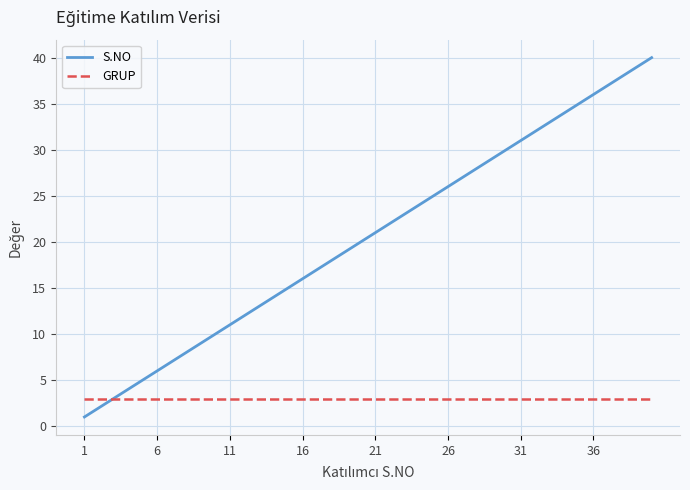

Which series has the largest total across all categories?

S.NO